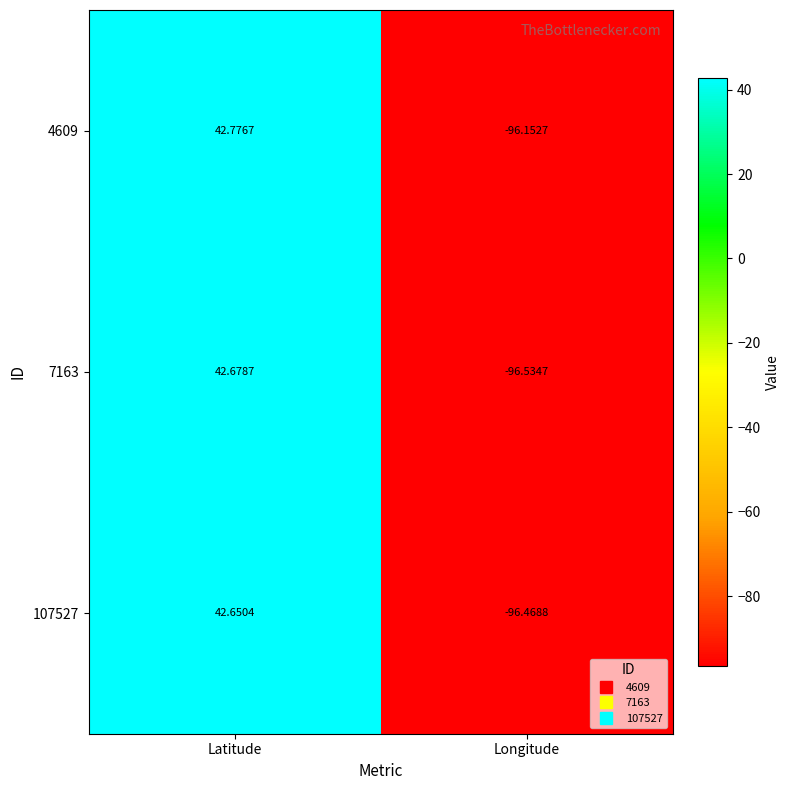

Which category has the lowest value in the 7163 series?

Longitude